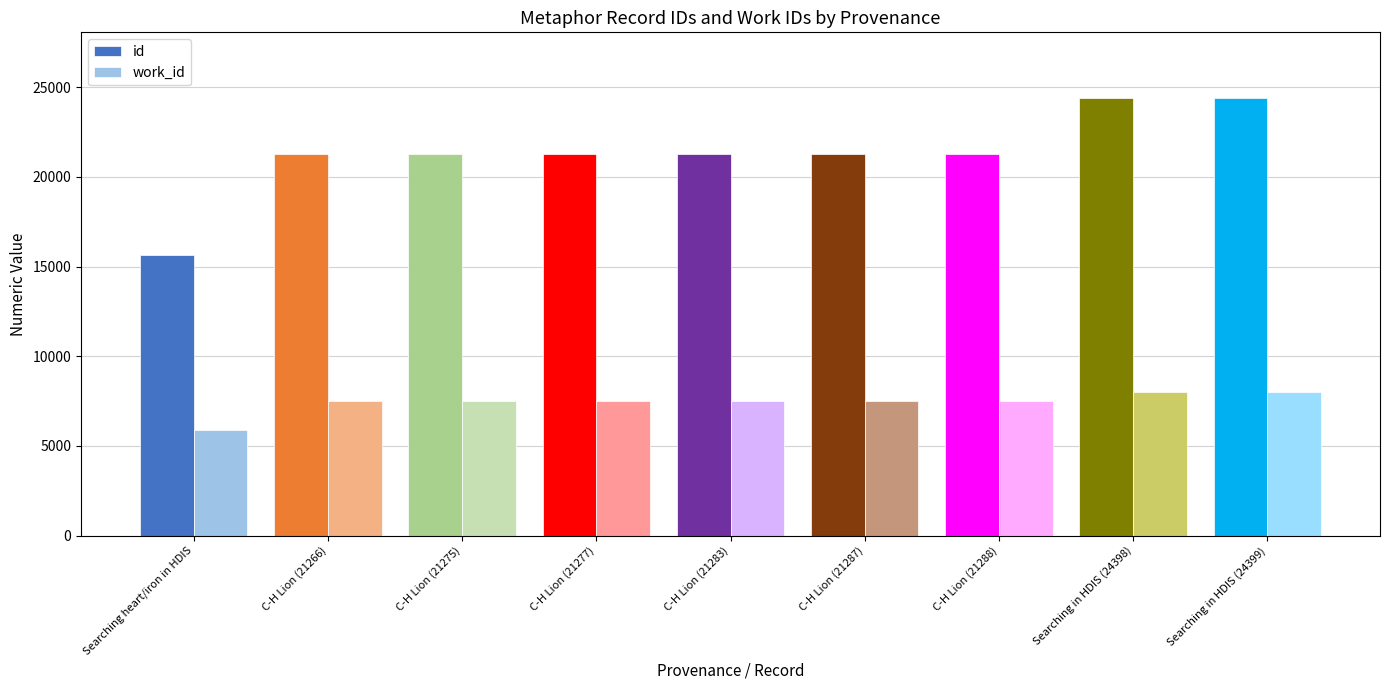

How many bars are there in each group?

2